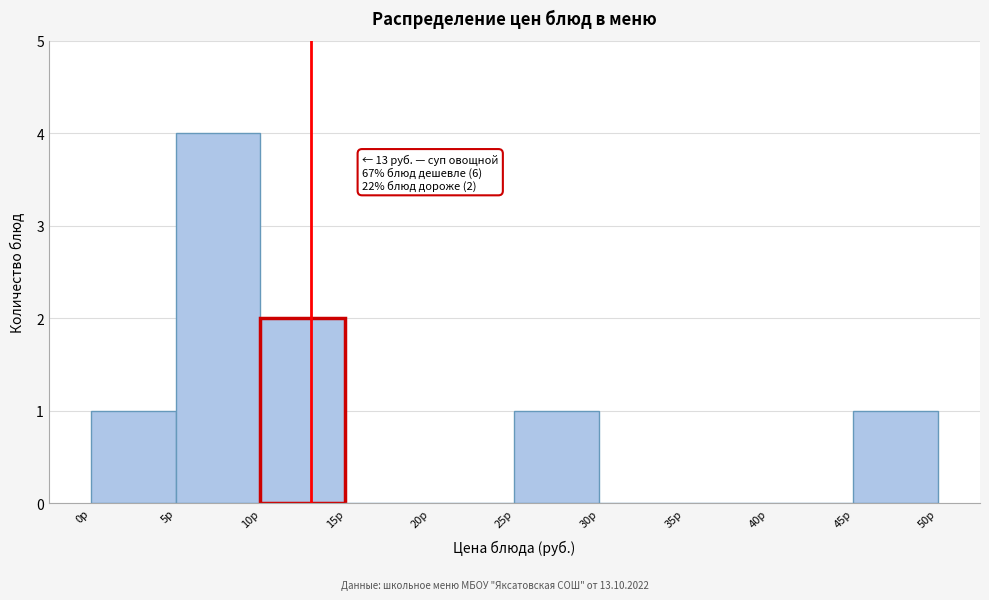

Which range on the x-axis has the tallest bar?

5 to 10